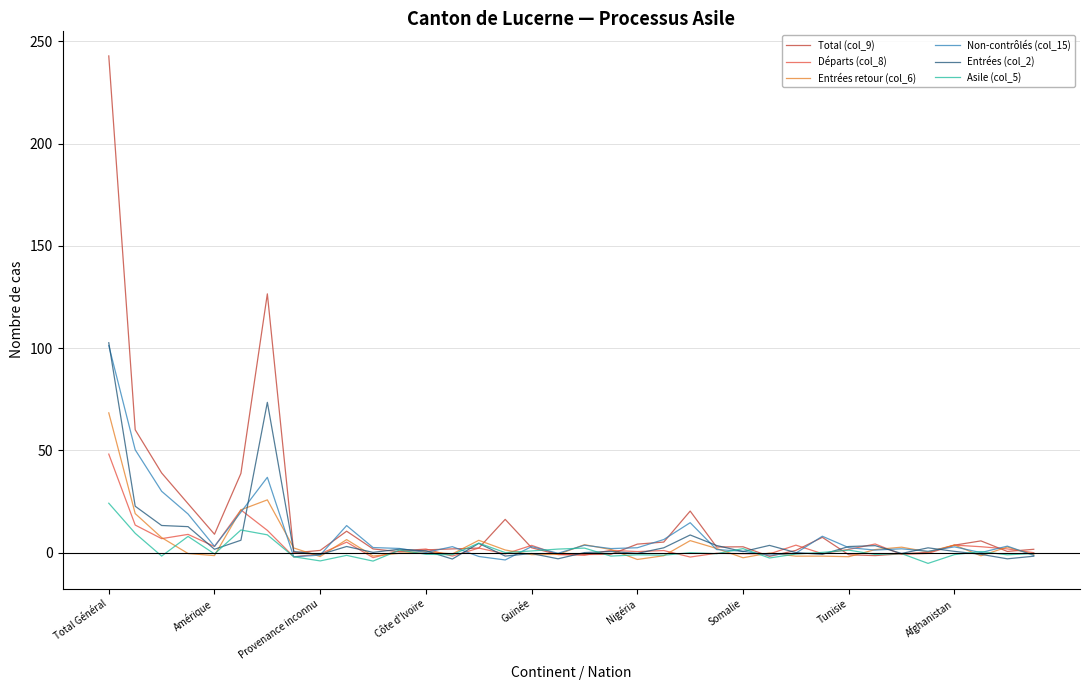

How many lines are shown in the chart?

6